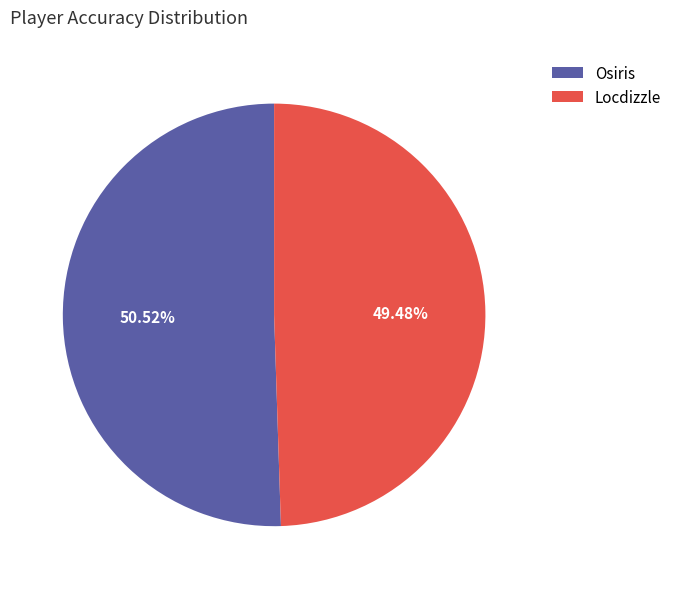

What portion of the pie excludes Osiris?

49.5%